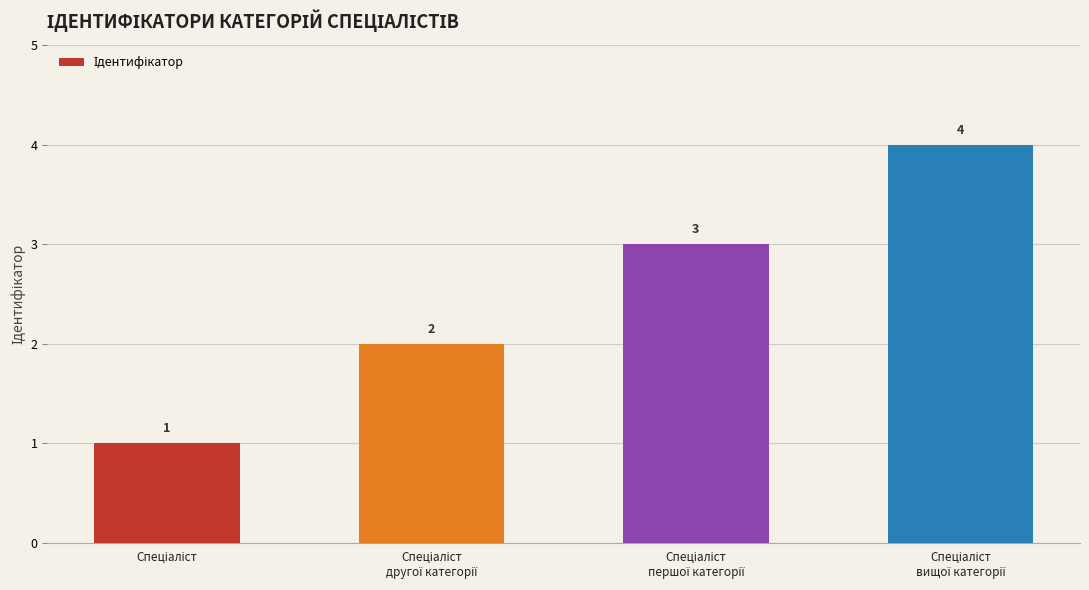

Are the bars grouped side by side (vs. stacked)?

No